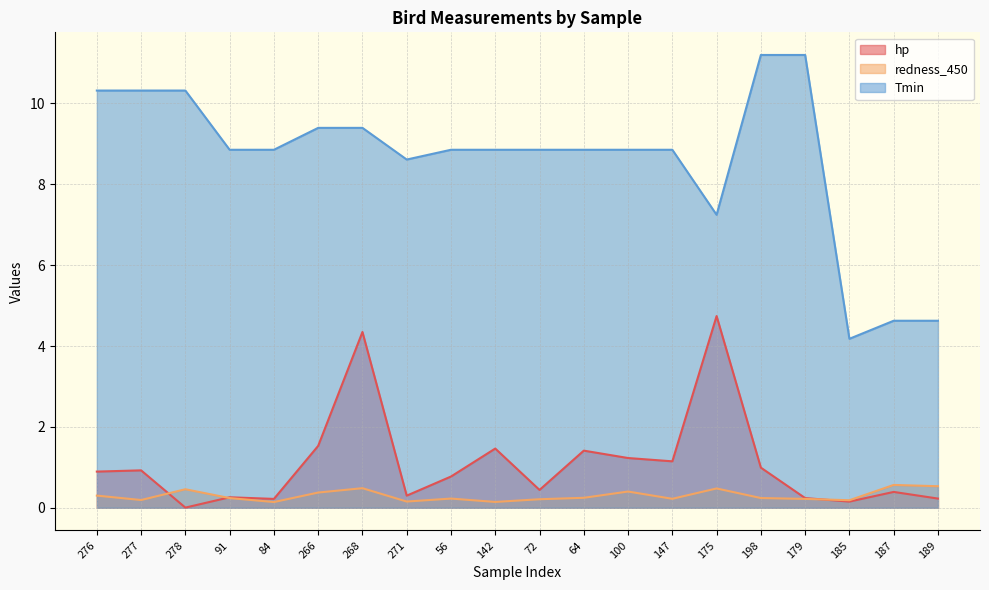

What is the label of the 12th point from the left?

64